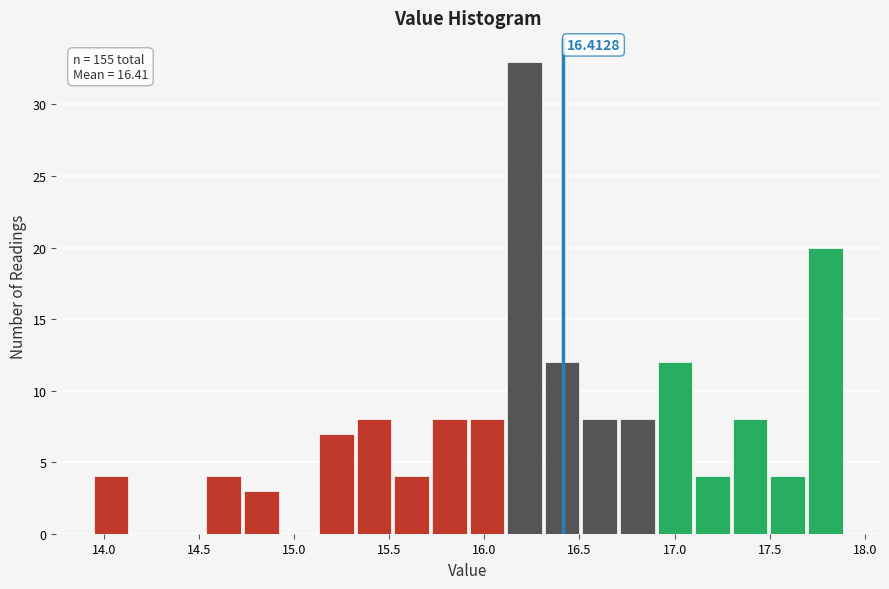

Around what value on the x-axis is the tallest bar? Give the approximate position of its centre, as read against the axis.

16.20